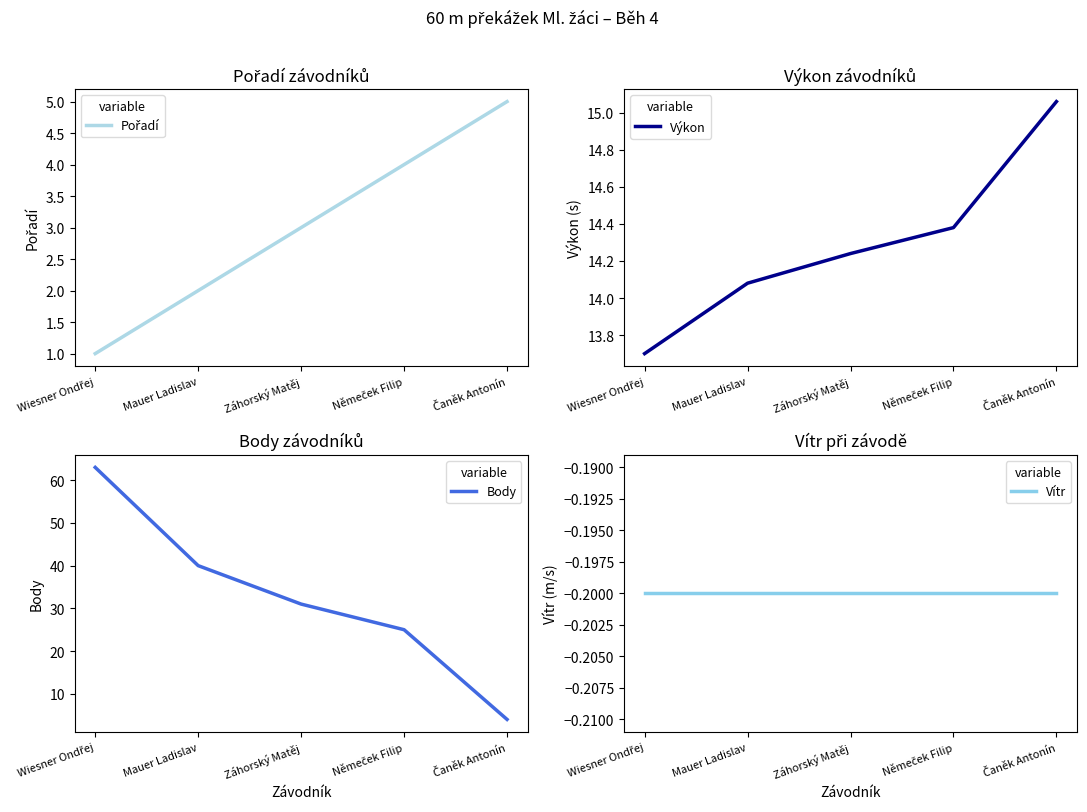

True or false: Pořadí and Výkon intersect in this chart.

False